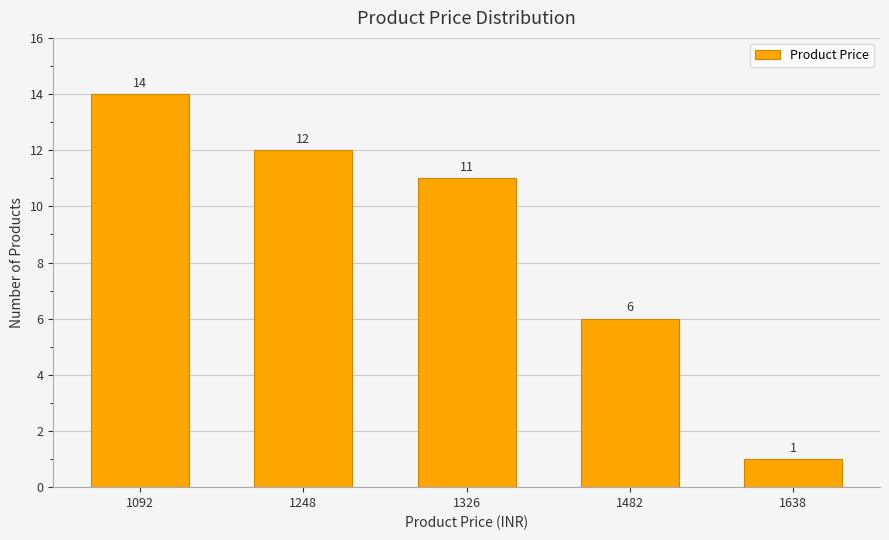

What is the maximum value shown in the chart?

14